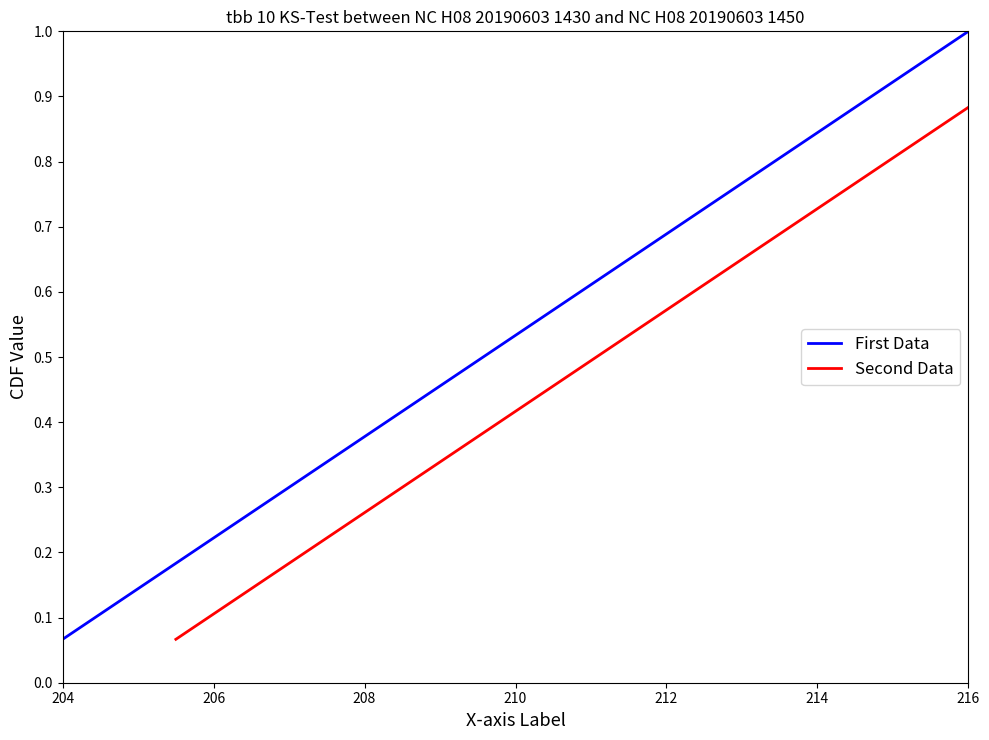

True or false: Second Data and First Data cross at least once.

False